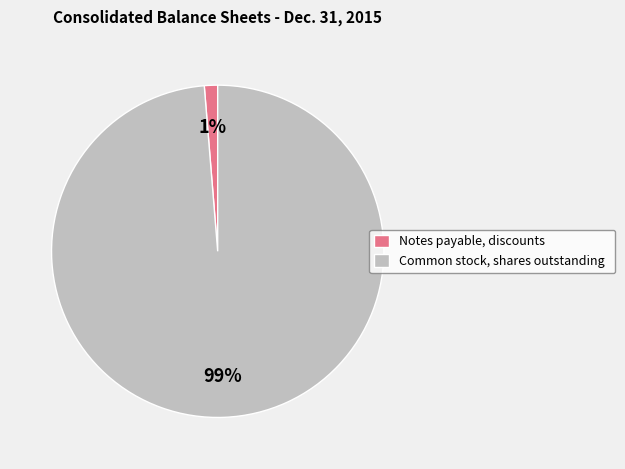

How many segments does this pie chart have?

2